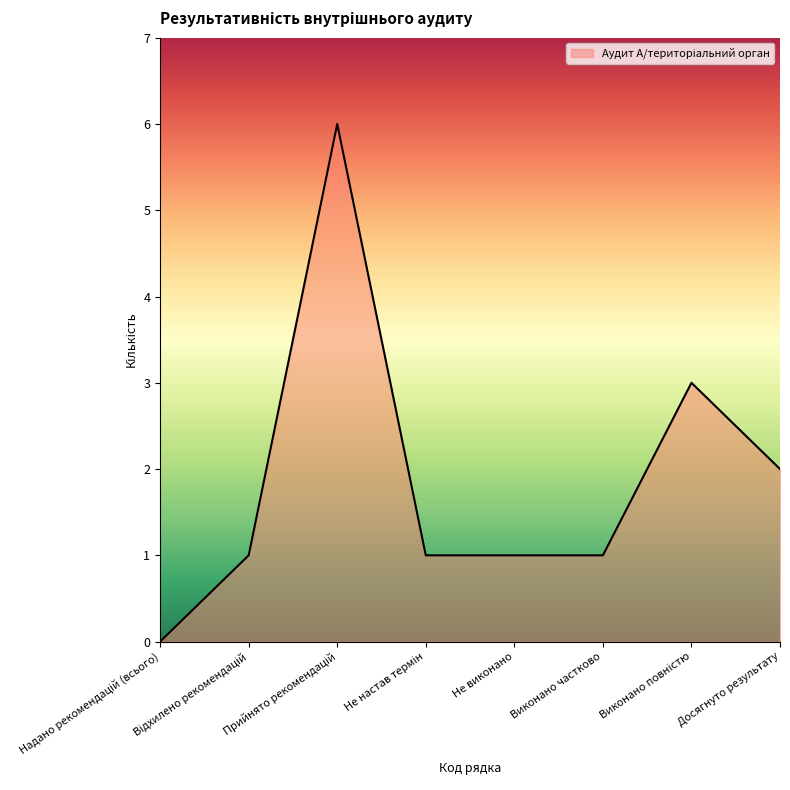

Reading left to right, extract all data points from this chart.

0	1	6	1	1	1	3	2